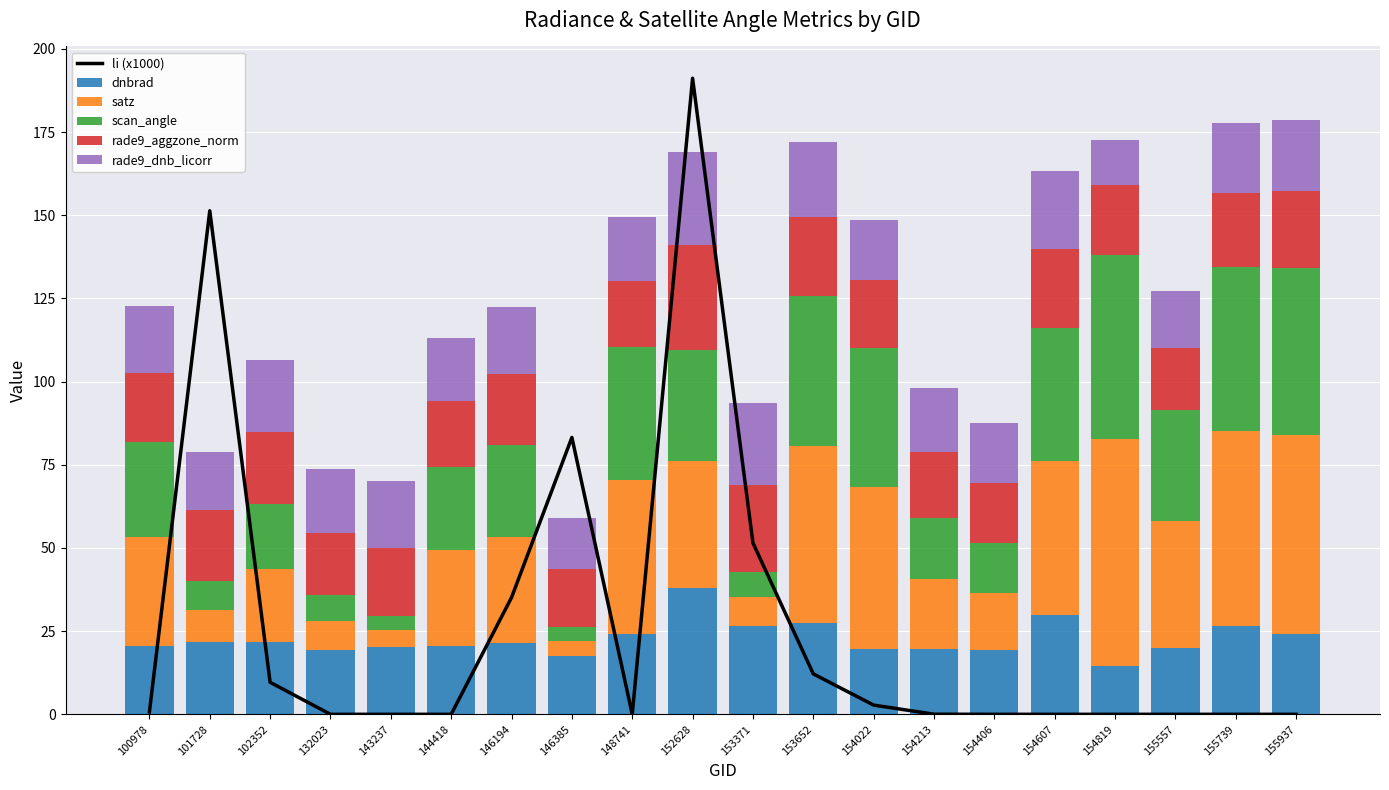

Is it true that dnbrad equals 20.5 at 144418?

True